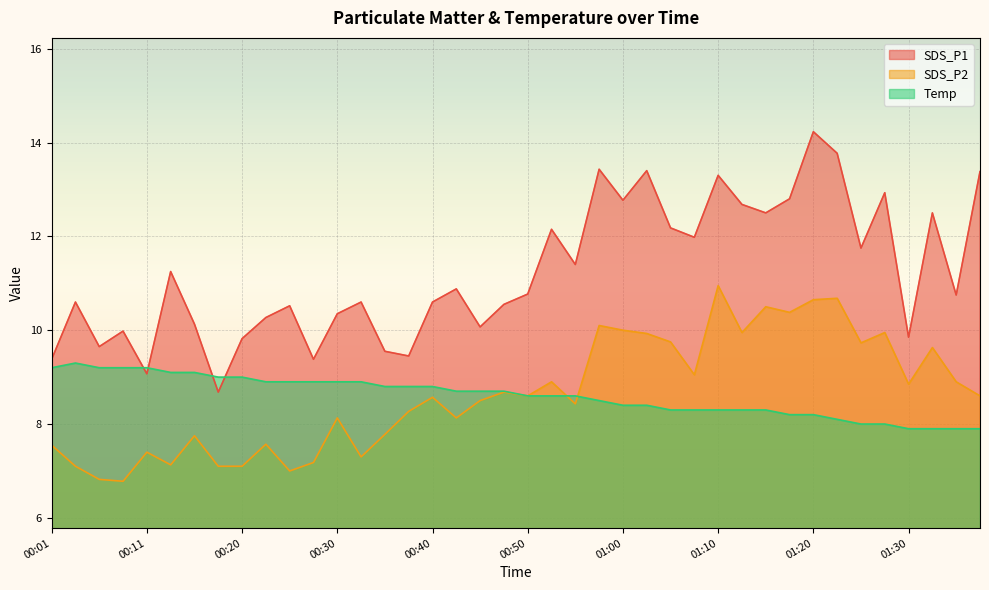

True or false: SDS_P2 has more than 0 points higher than both neighbors.

True